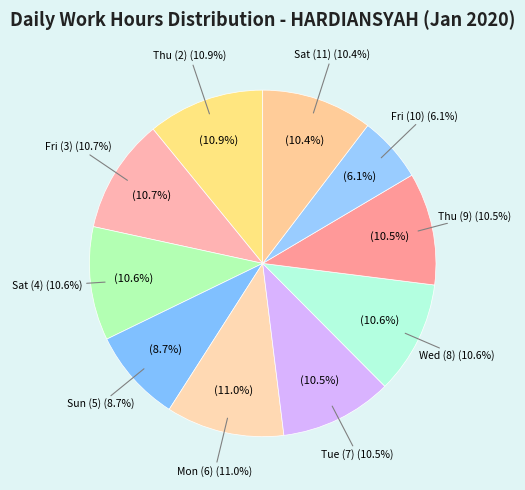

Rank the categories by value from highest to lowest.

Mon (6), Thu (2), Fri (3), Sat (4), Wed (8), Tue (7), Thu (9), Sat (11), Sun (5), Fri (10), Wed (1)